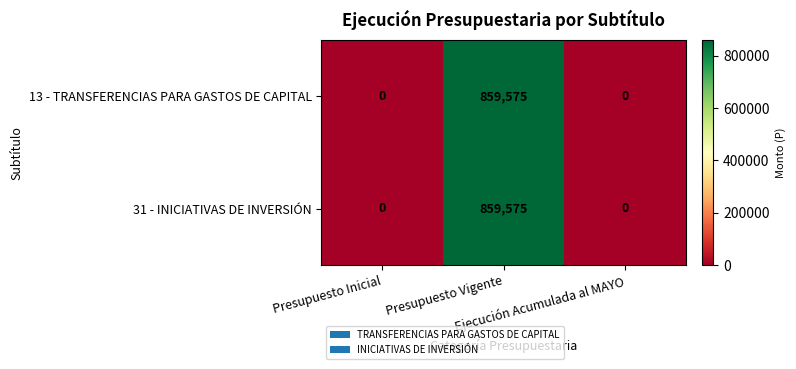

What is the difference between the maximum and minimum values in the 13 - TRANSFERENCIAS PARA GASTOS DE CAPITAL series?

859575